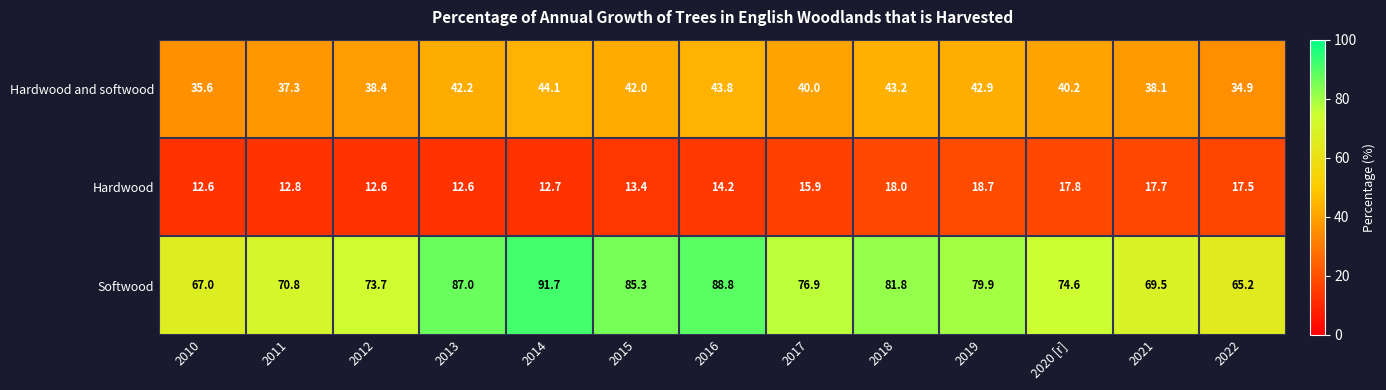

What is the sum of the Softwood values at 2019 and 2014?

171.6